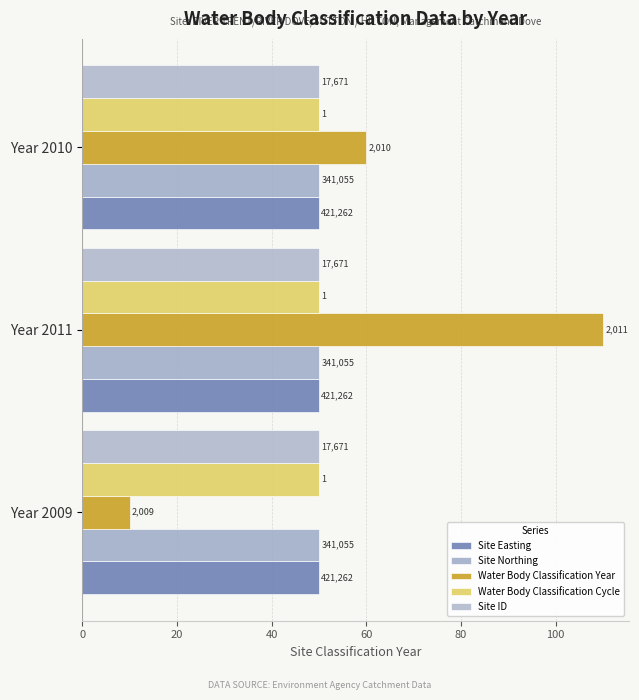

Does the chart contain stacked bars?

No